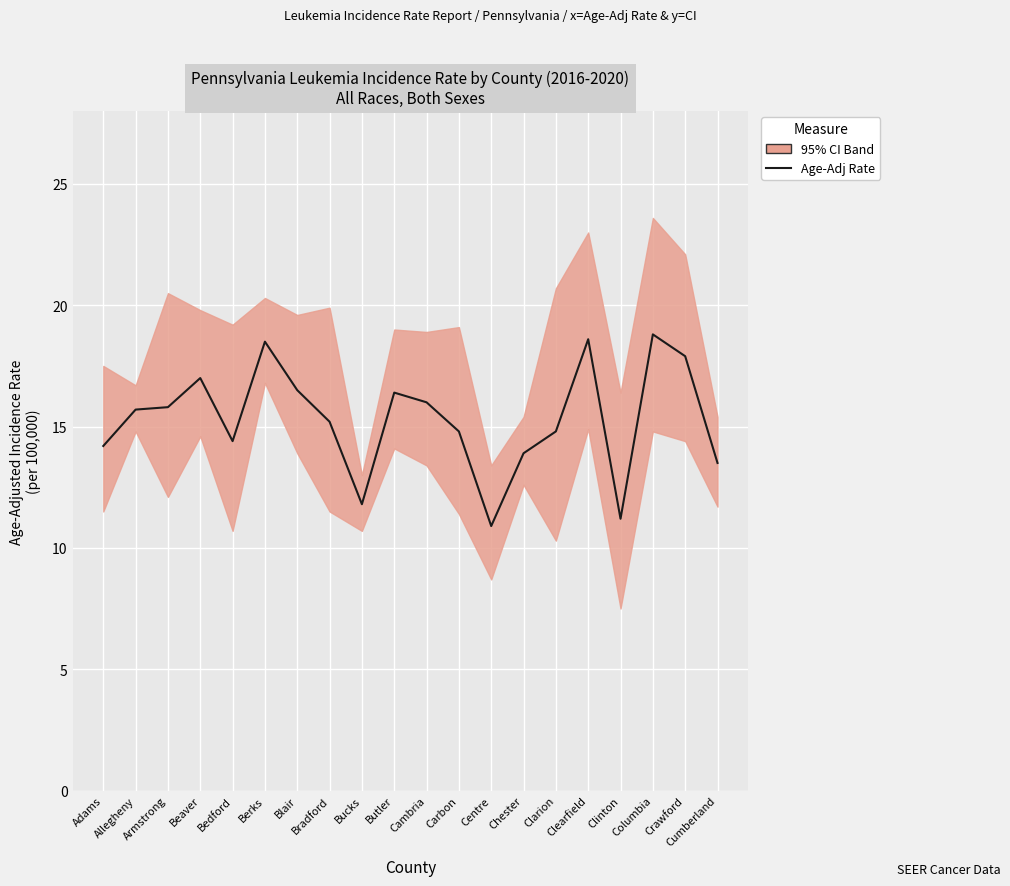

How many points are lower than both their immediate neighbors (excluding endpoints)?

4